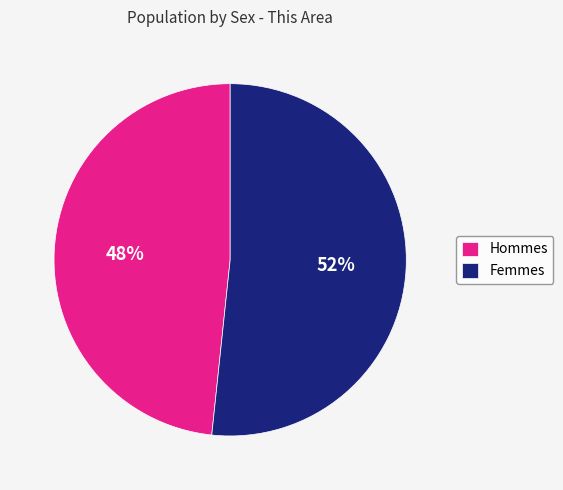

What is the ratio of the value at Hommes to the value at Femmes?

0.9